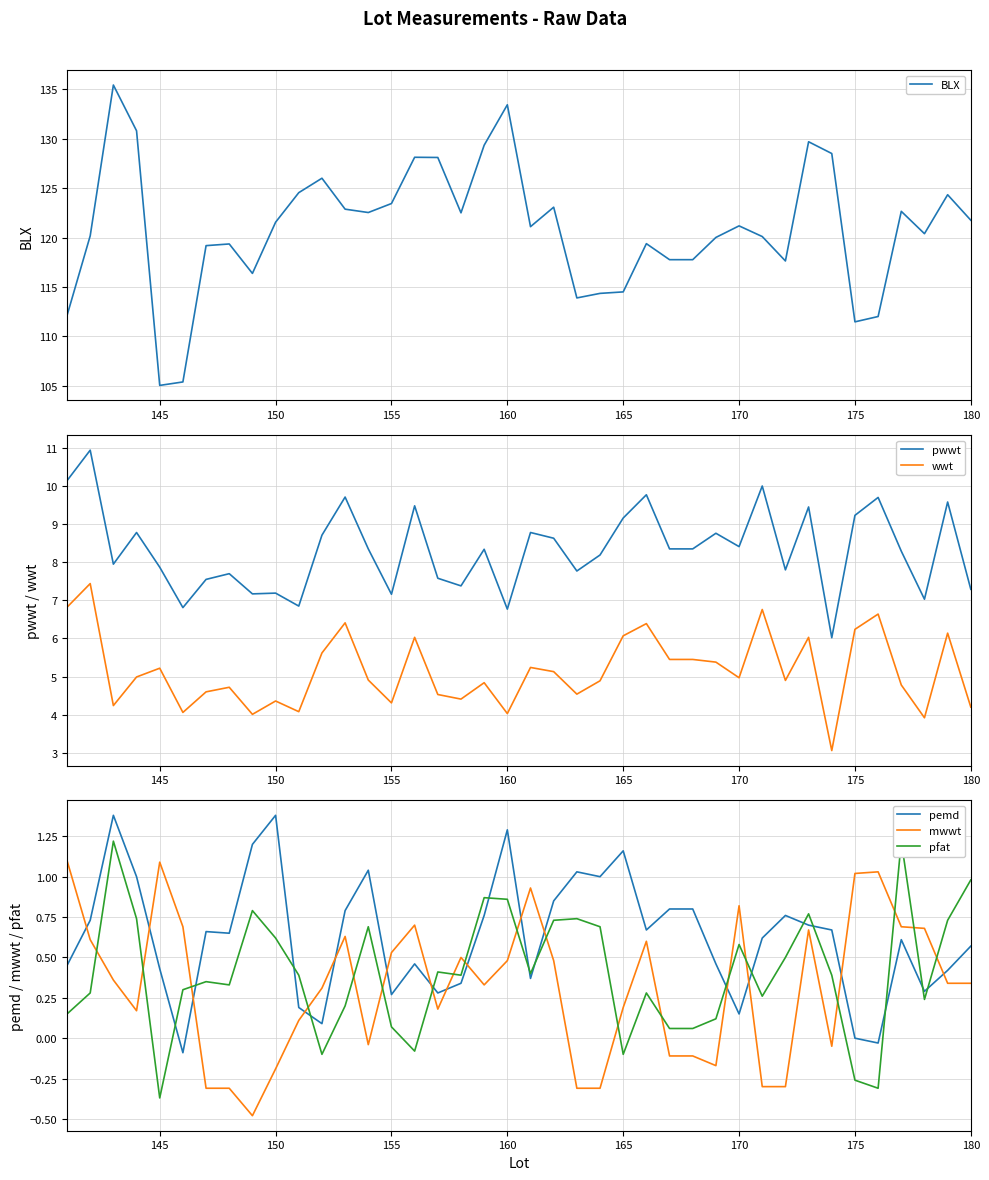

The pemd series shows 0.4 at 165. True or false?

False